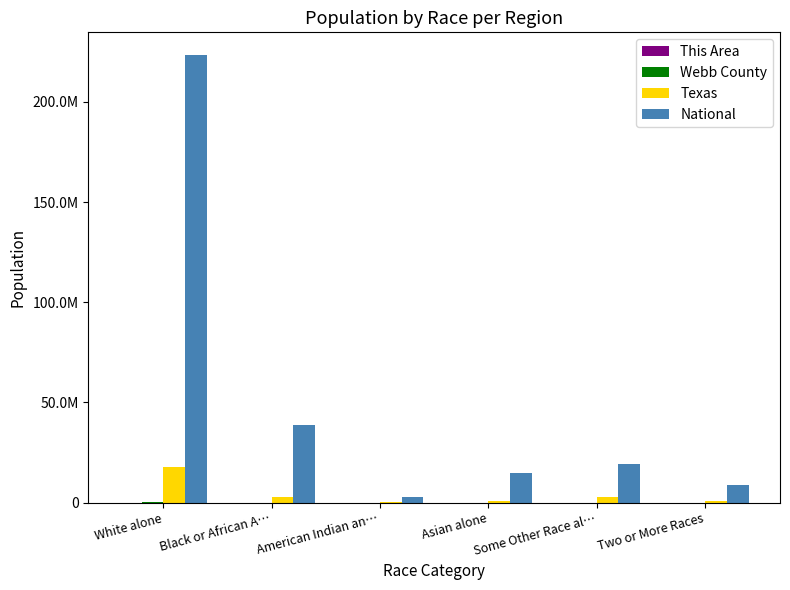

Reading left to right, extract all data points from this chart.

This Area: 3297	7	10	3	369	45
Webb County: 220201	1132	1006	1464	22782	3689
Texas: 17701552	2979598	170972	964596	2628186	679001
National: 223553265	38929319	2932248	14674252	19107368	9009073